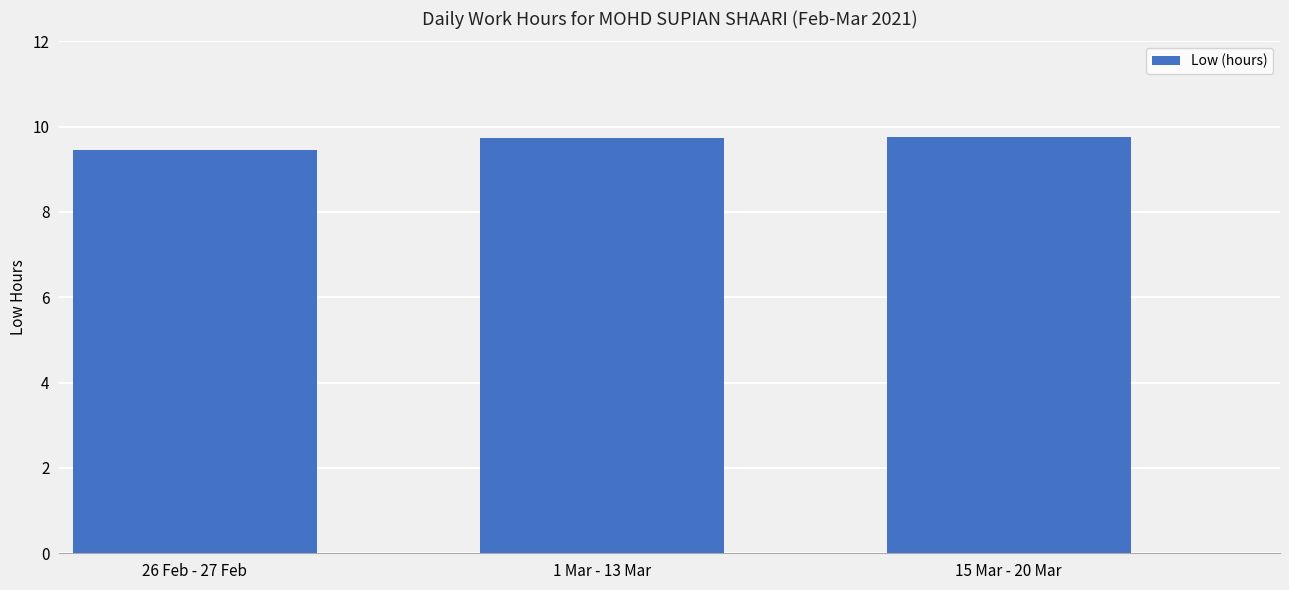

How many bars are there in total?

3